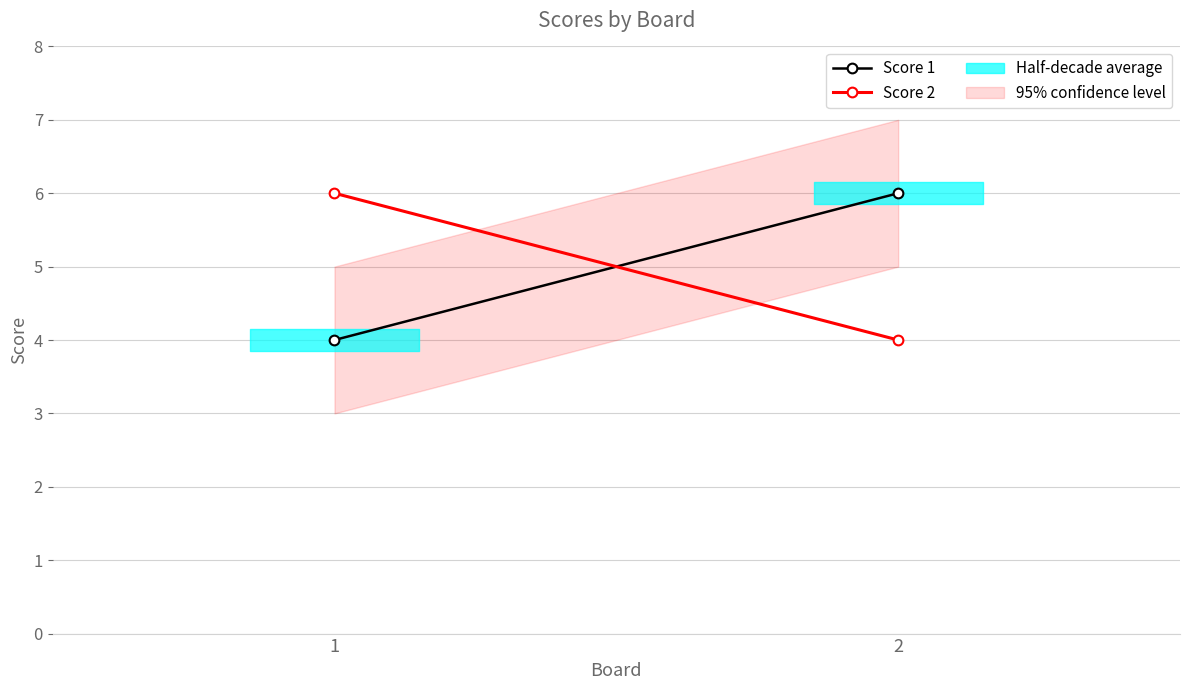

Is it true that Score 1 equals 6 at 1?

False